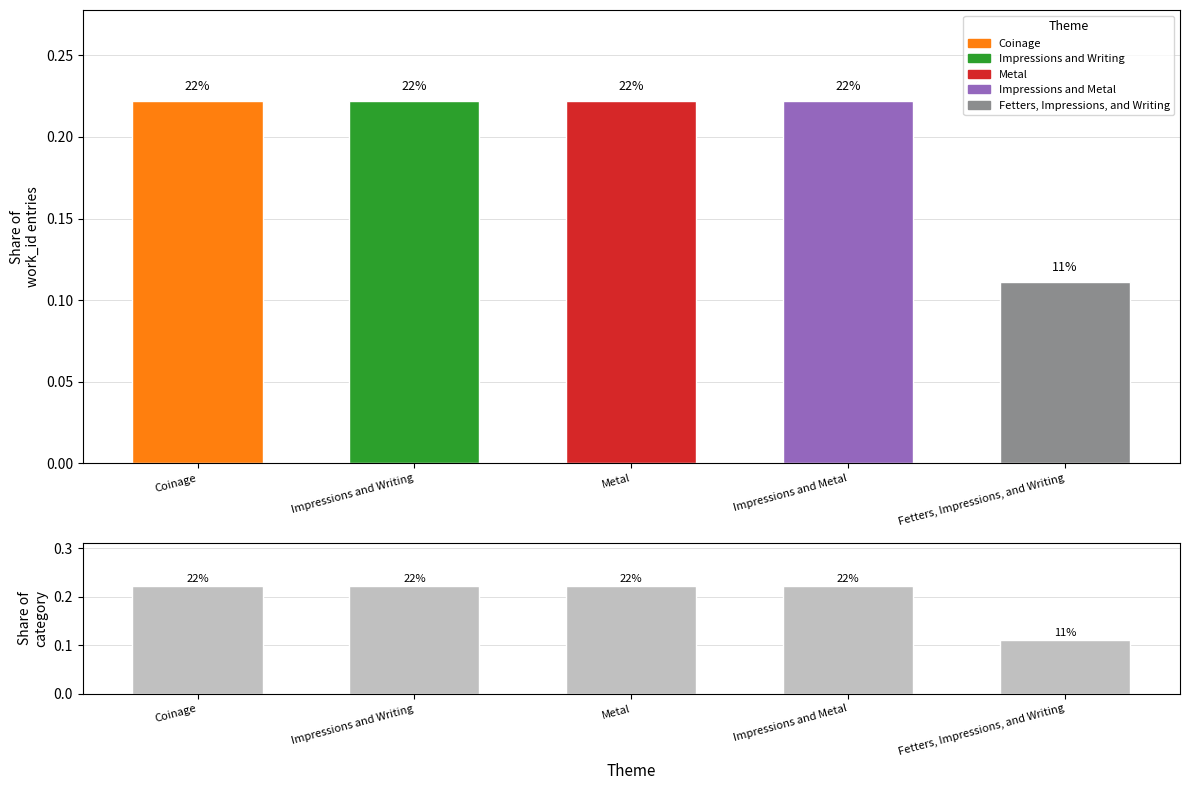

Is it true that the value at Impressions and Writing is 0.3?

False